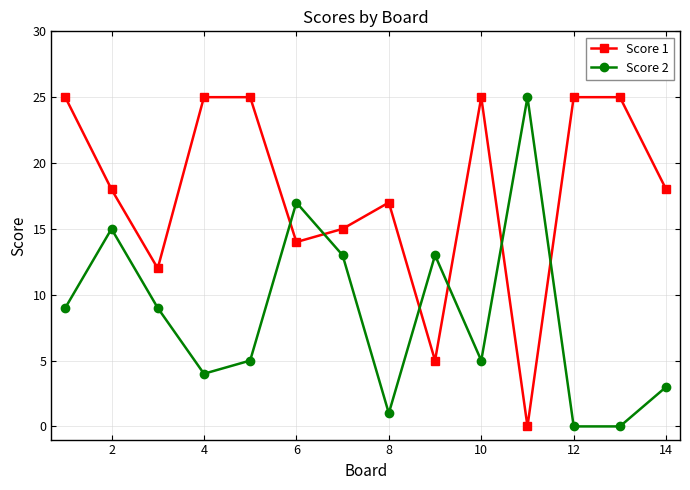

What are all the series names shown in the legend?

Score 1, Score 2